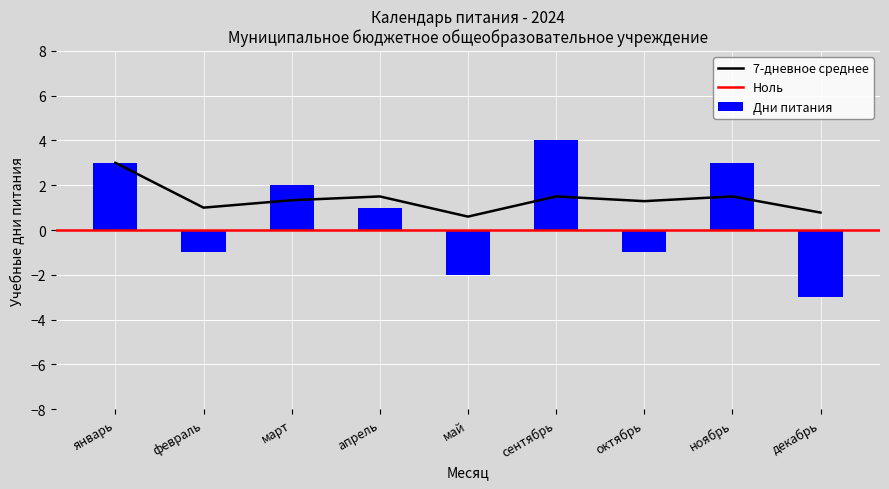

What is the average value?

1